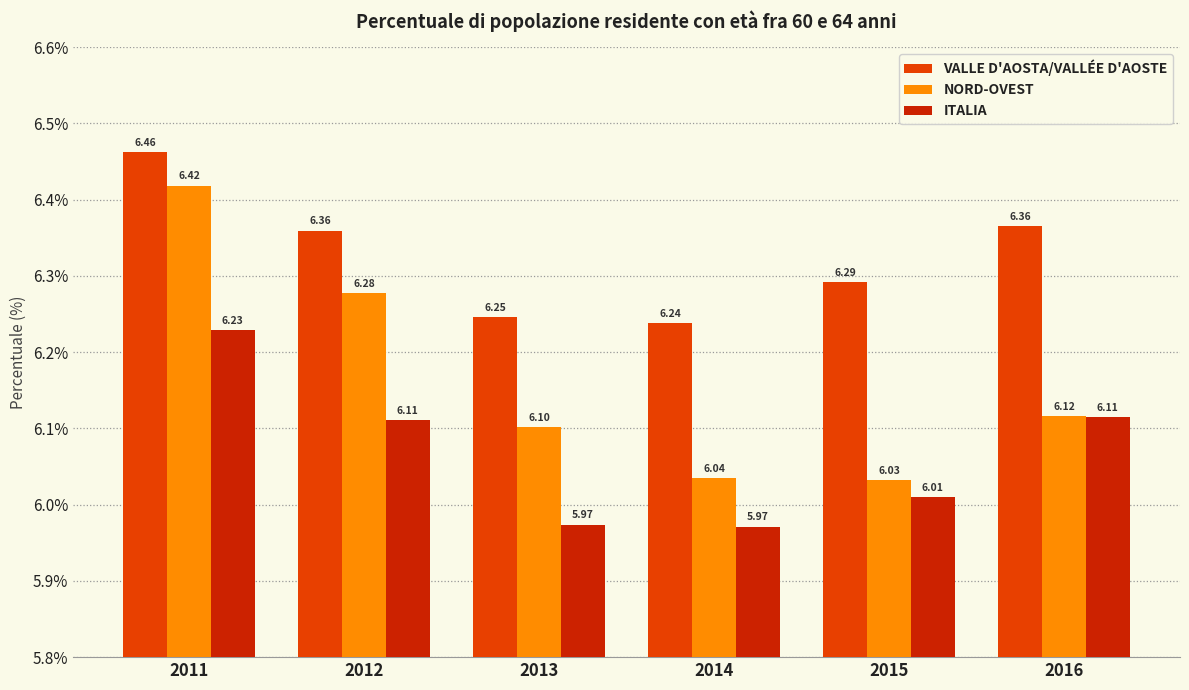

What are all the series names shown in the legend?

VALLE D'AOSTA/VALLÉE D'AOSTE, NORD-OVEST, ITALIA